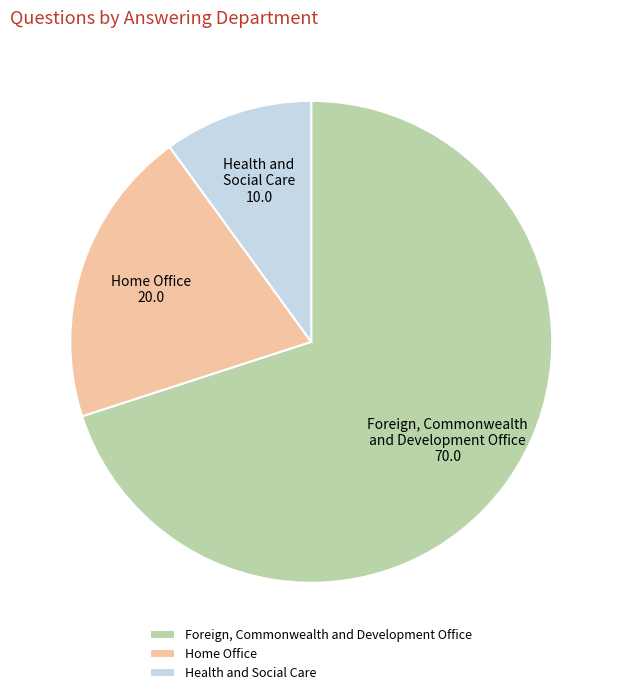

Is there a majority slice in this chart?

Yes